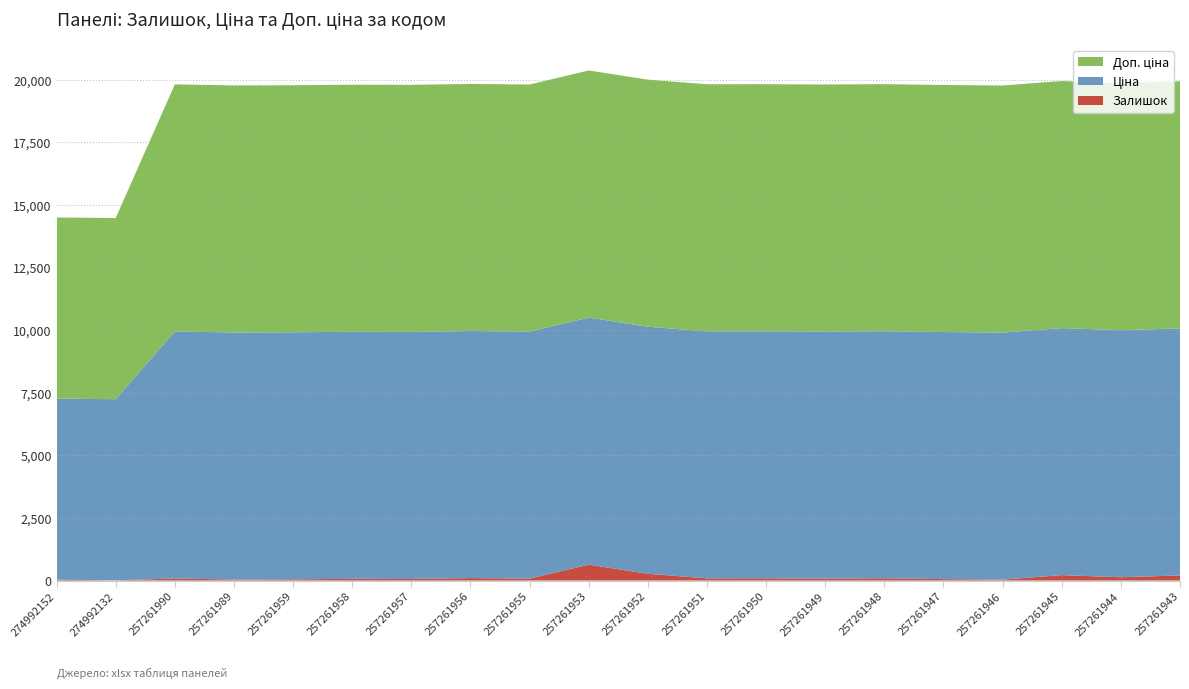

Reading left to right, list all the values displayed in this chart.

Залишок: 31.0	8.0	81.0	40.0	47.0	69.0	64.0	98.0	77.0	637.0	270.0	86.0	88.0	77.0	90.0	57.0	36.0	216.0	131.0	204.0
Ціна: 7235.9	7235.9	9868.4	9868.4	9868.4	9868.4	9868.4	9868.4	9868.4	9868.4	9868.4	9868.4	9868.4	9868.4	9868.4	9868.4	9868.4	9868.4	9868.4	9868.4
Доп. ціна: 7235.9	7235.9	9868.4	9868.4	9868.4	9868.4	9868.4	9868.4	9868.4	9868.4	9868.4	9868.4	9868.4	9868.4	9868.4	9868.4	9868.4	9868.4	9868.4	9868.4